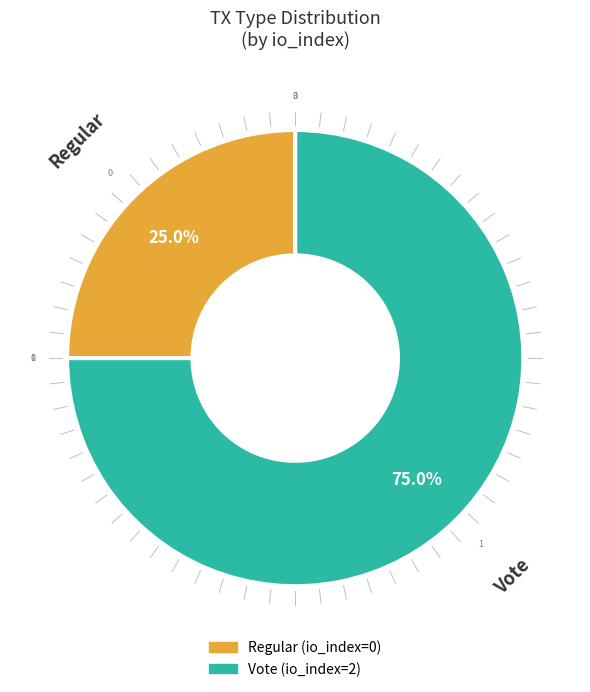

Which slice is the smallest?

Regular